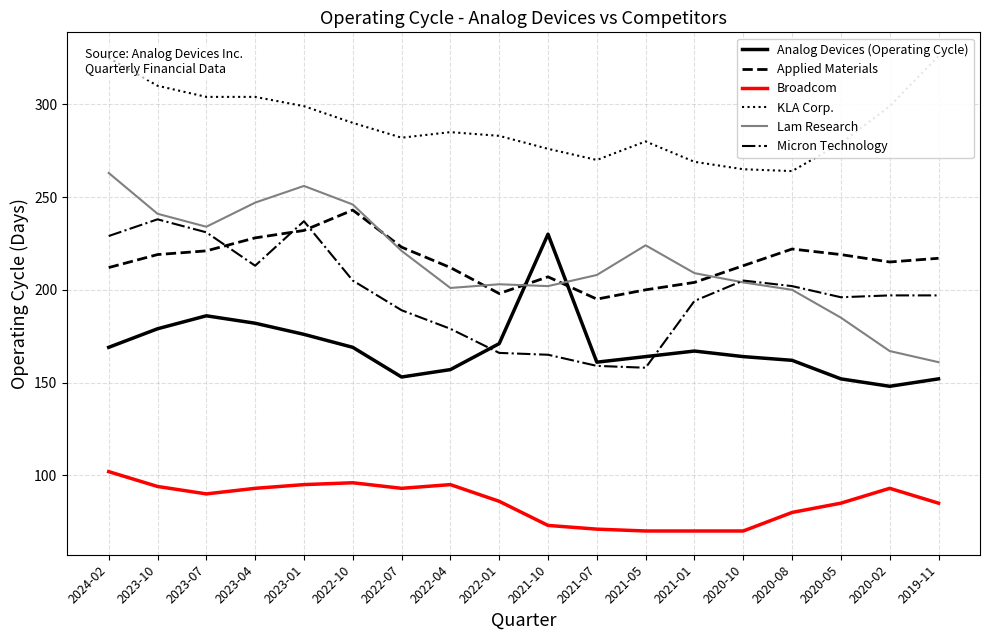

At which label is Applied Materials closest to 219?

2023-10